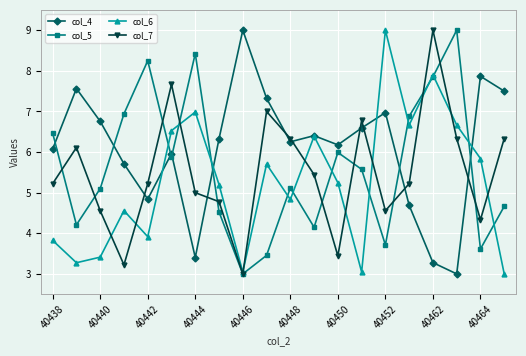

In col_6, how many points are higher than both neighbors (excluding endpoints)?

6